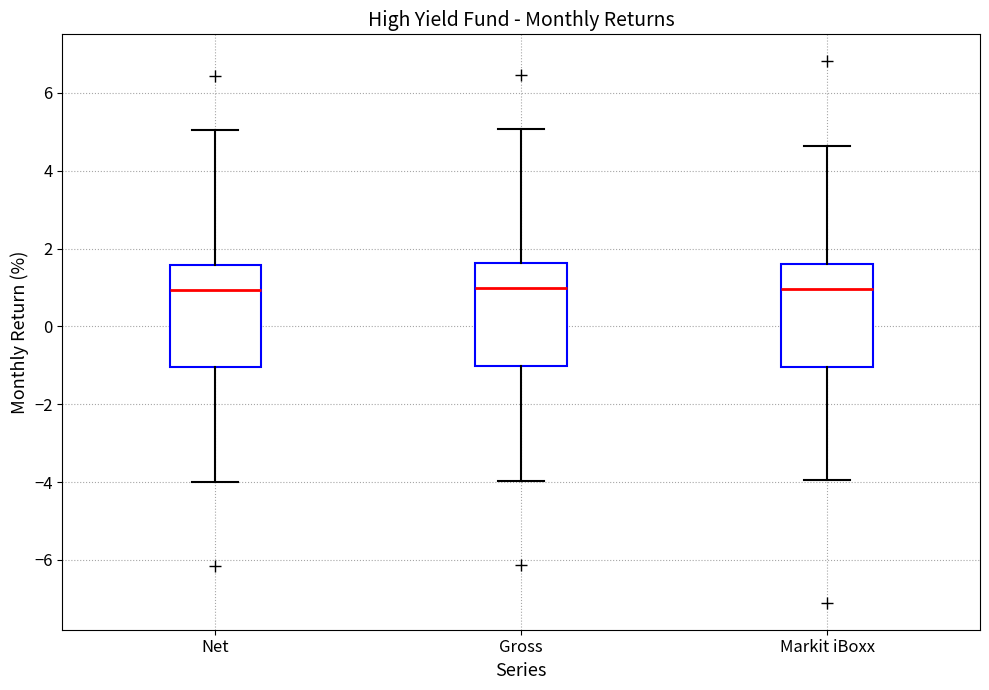

Reading left to right, read every box against the y-axis: the position of its median line, the range the box covers, and the ends of its whiskers. The values are not printed on the chart, so give them approximately, as read against the axis.

Net: median 1.0, box -1.0 to 1.6, whiskers -4.0 to 5.0
Gross: median 1.0, box -1.0 to 1.6, whiskers -4.0 to 5.0
Markit iBoxx: median 1.0, box -1.0 to 1.6, whiskers -4.0 to 4.6